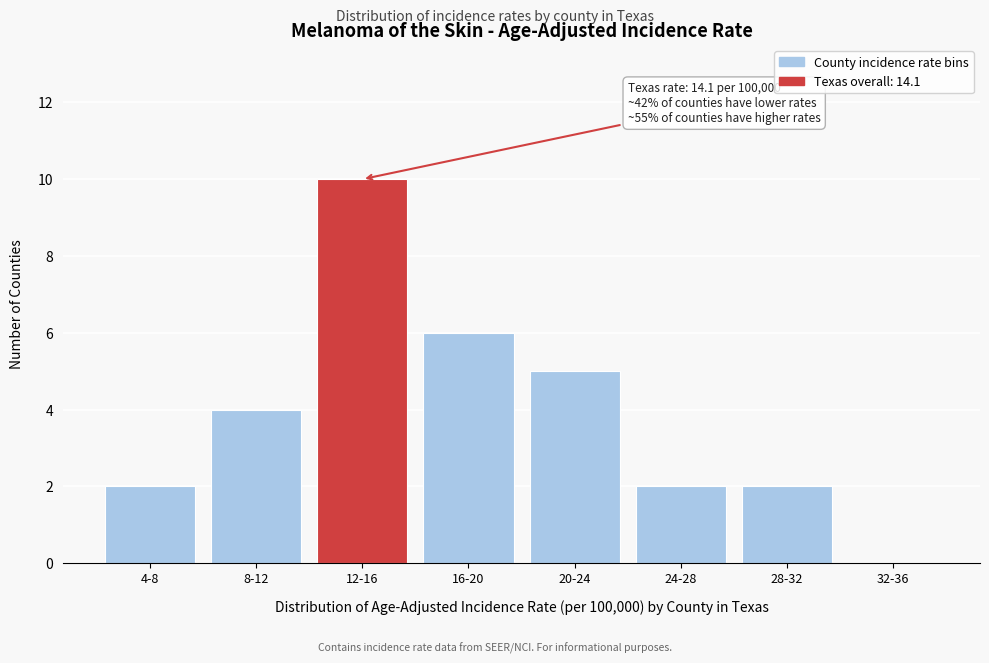

Reading right to left, transcribe all the data shown in this chart.

32-36=0	28-32=2	24-28=2	20-24=5	16-20=6	12-16=10	8-12=4	4-8=2